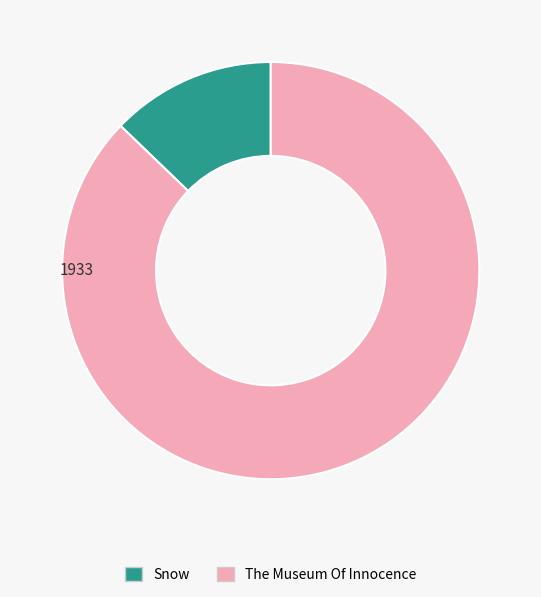

Between Snow and The Museum Of Innocence, which is larger?

The Museum Of Innocence